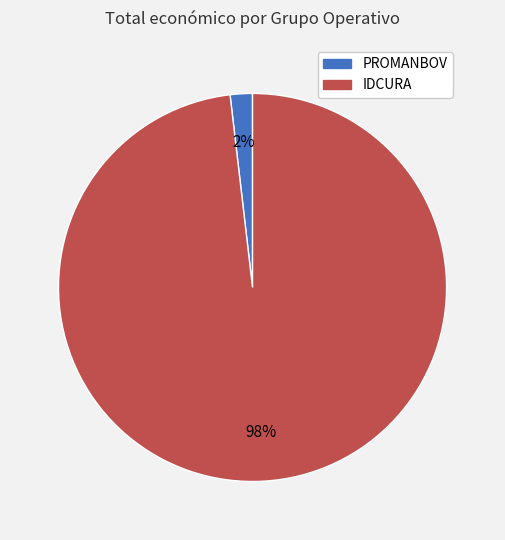

Do PROMANBOV and IDCURA together represent more than half of the pie?

Yes